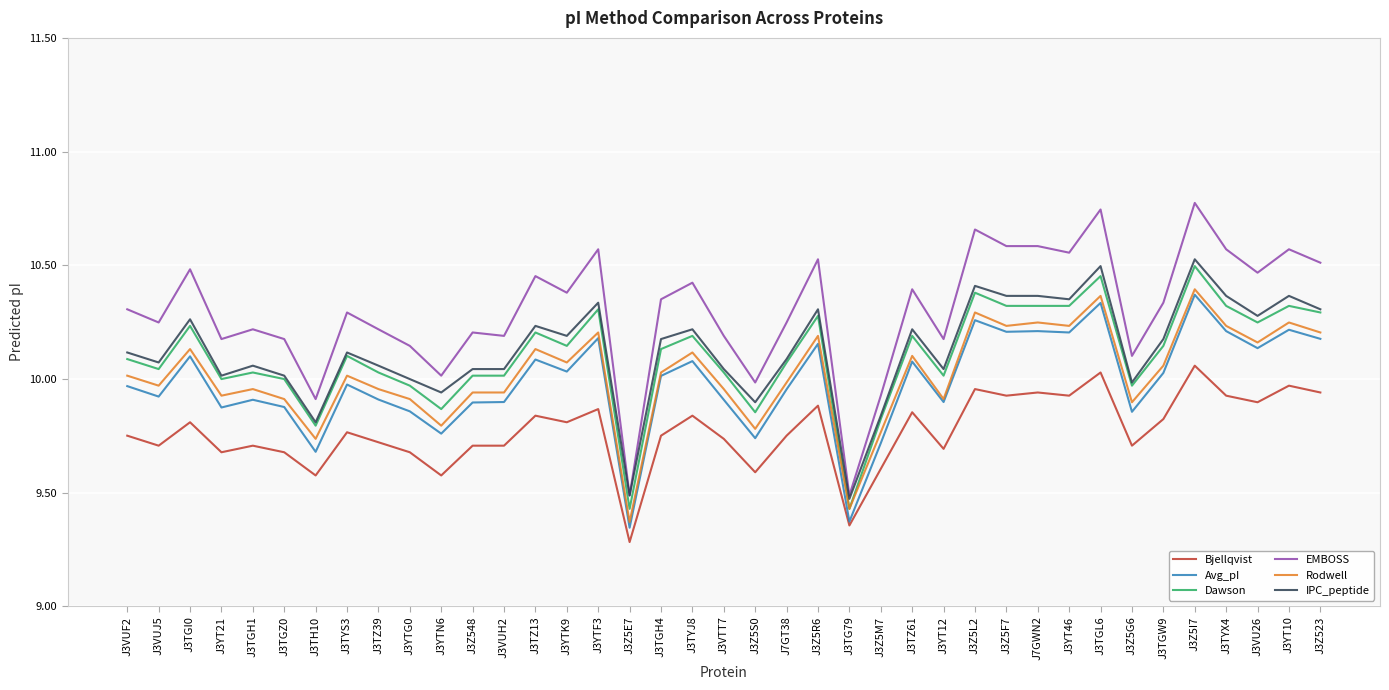

What is the sum of the Rodwell values at J3TGW9 and J7GT38?

20.0